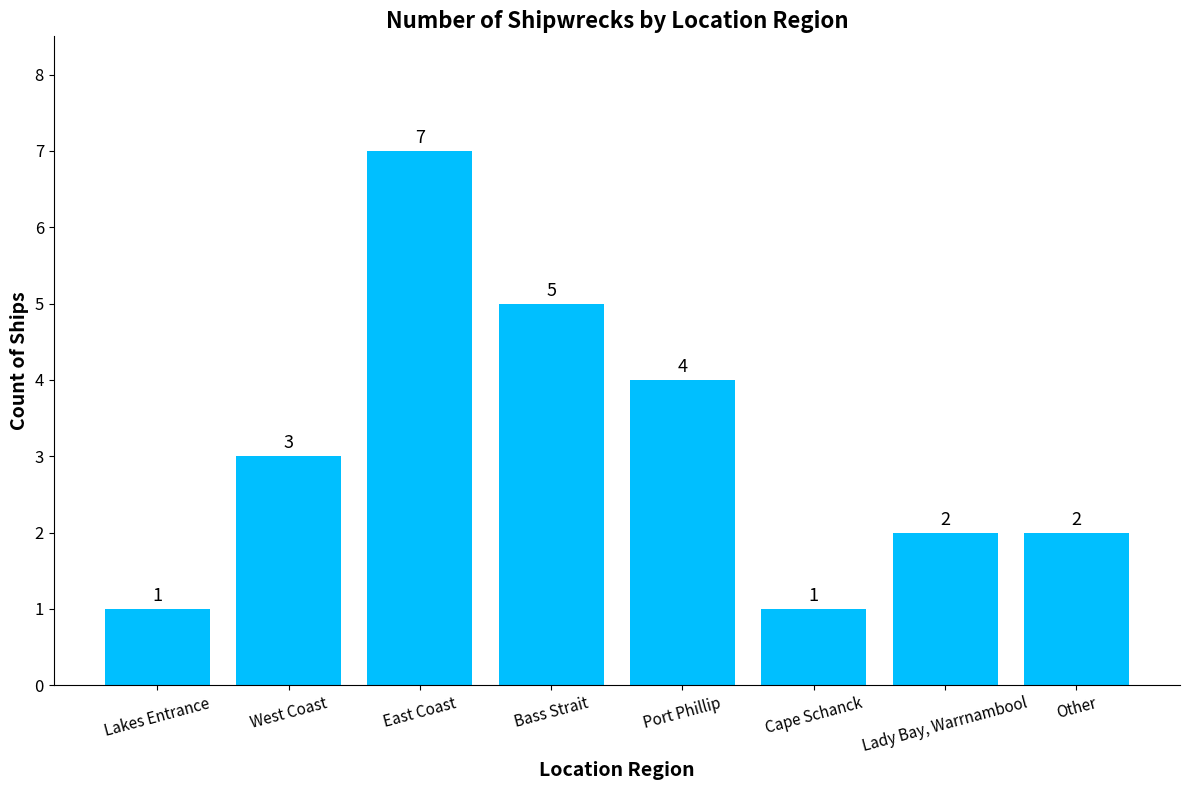

What position from the right is Bass Strait?

5